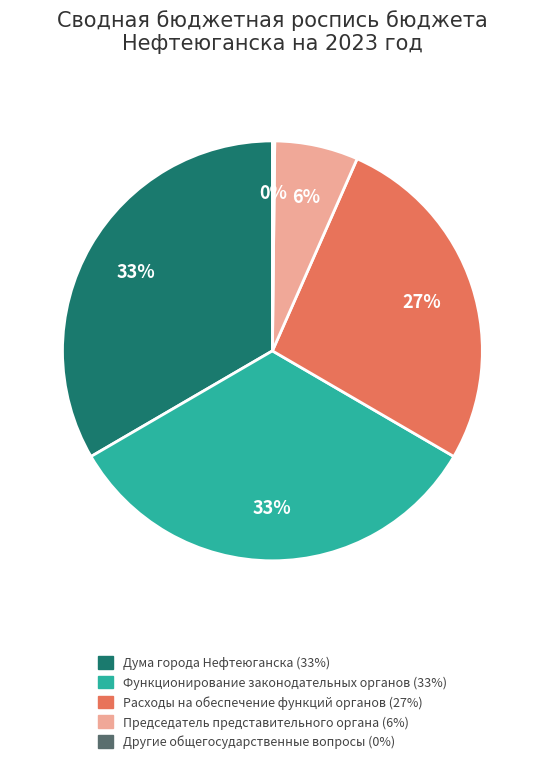

Is there any slice that represents more than half of the pie?

No